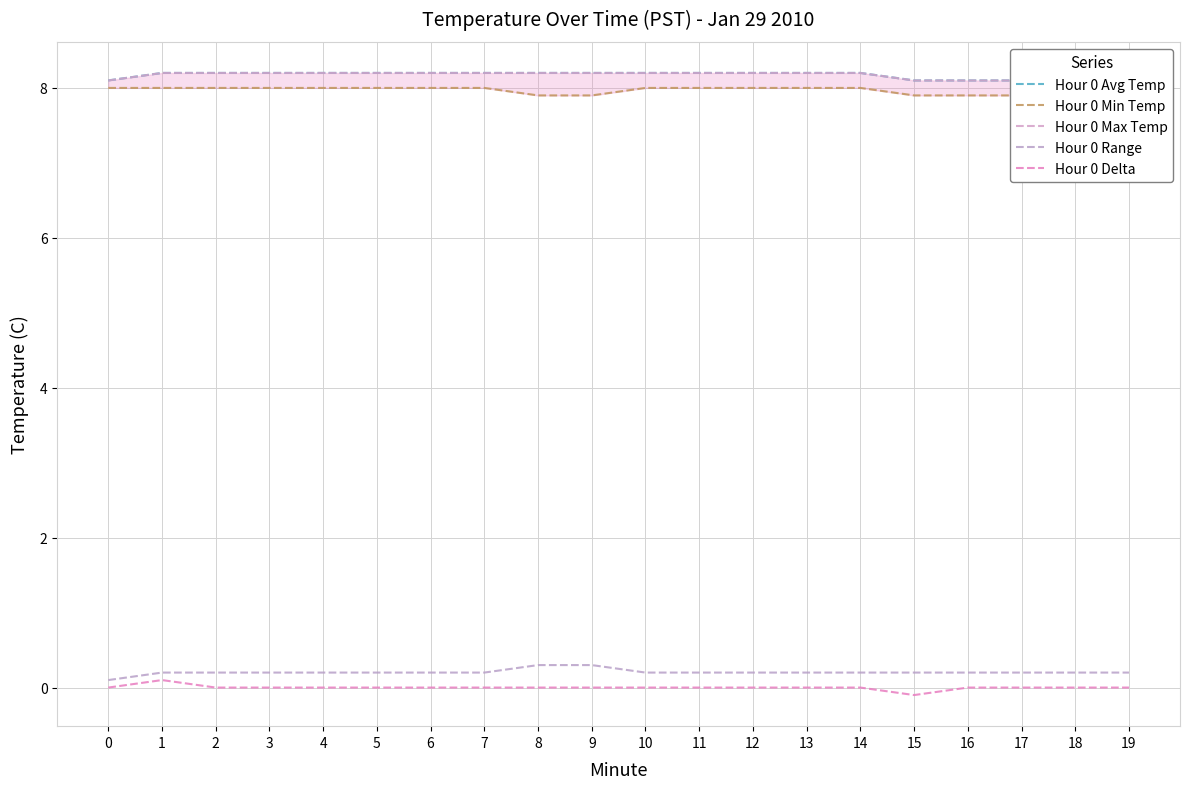

How many data points in Hour 0 Min Temp are less than 8?

7